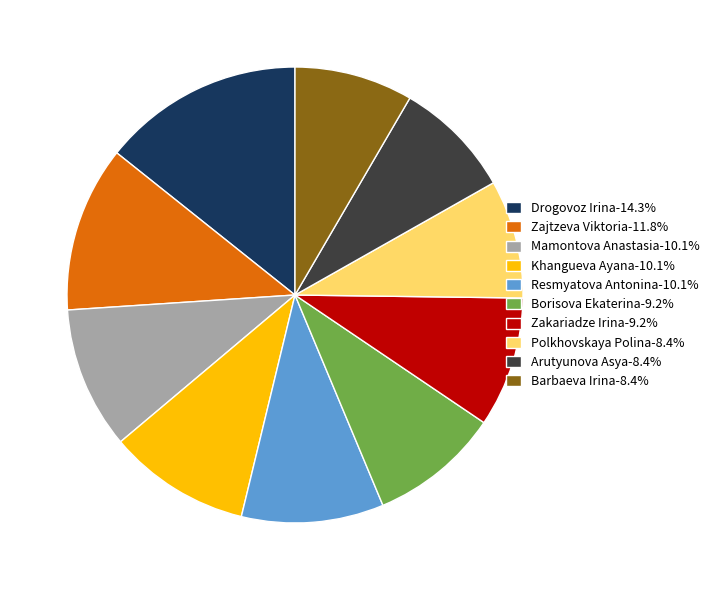

Is the sum of Arutyunova Asya-8.4% and Khangueva Ayana-10.1% greater than half?

No